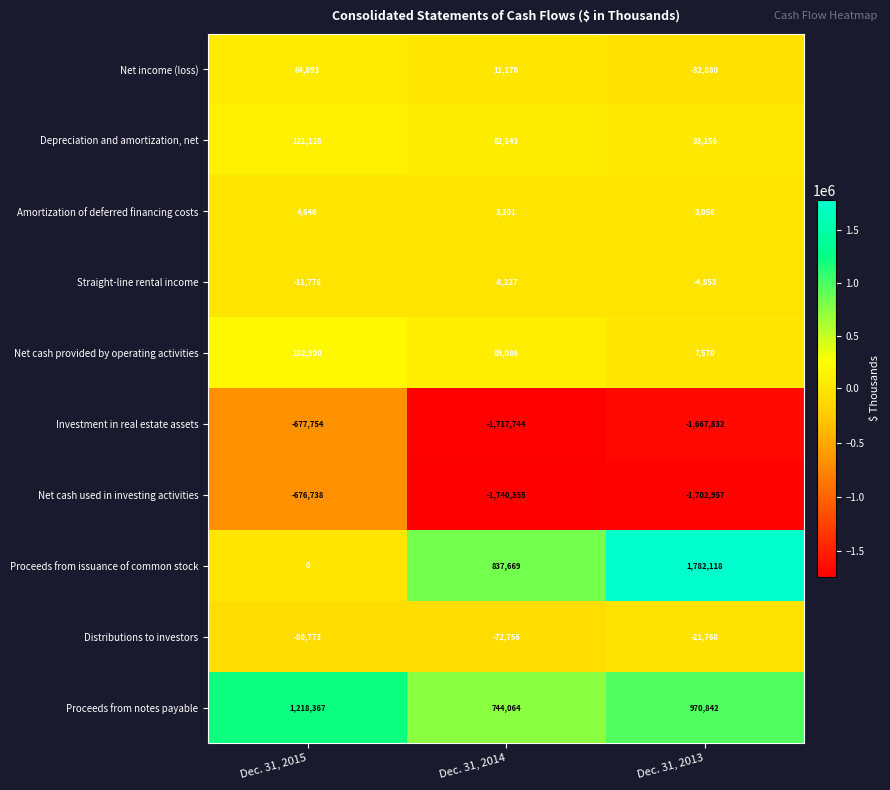

Which category has the highest value across all series?

Dec. 31, 2013